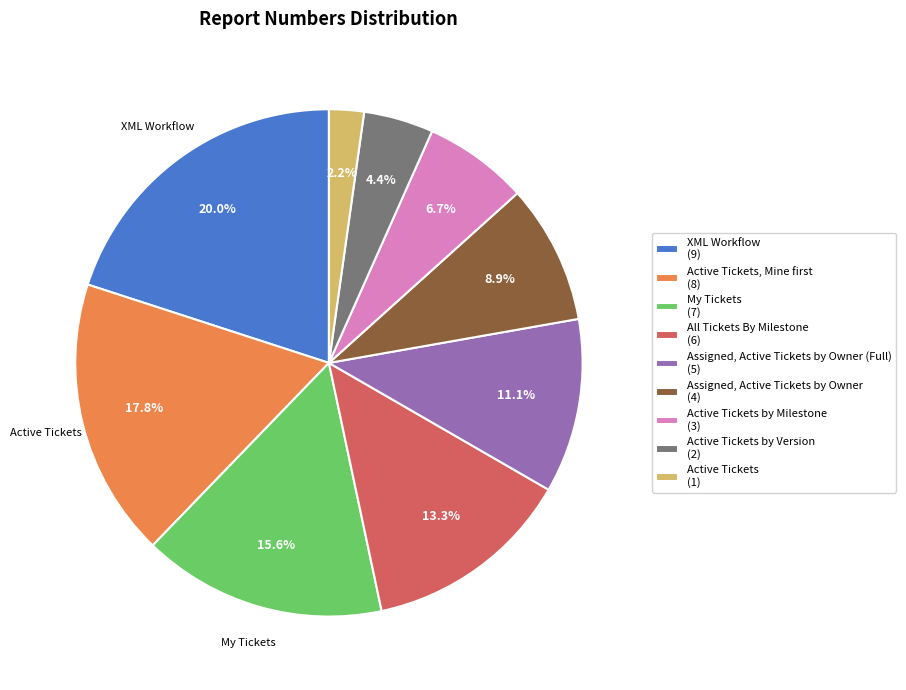

Does any single category account for the majority?

No